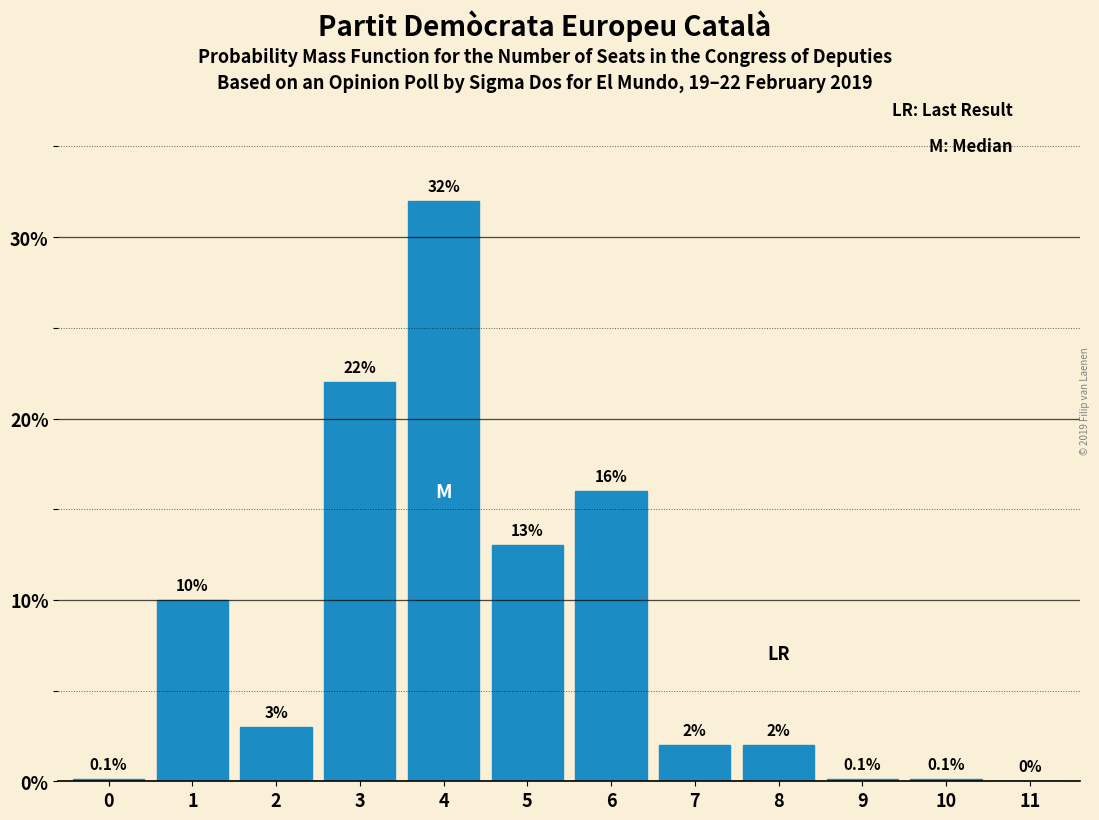

Reading left to right, list all the values displayed in this chart.

0=0.1	1=10.0	2=3.0	3=22.0	4=32.0	5=13.0	6=16.0	7=2.0	8=2.0	9=0.1	10=0.1	11=0.0